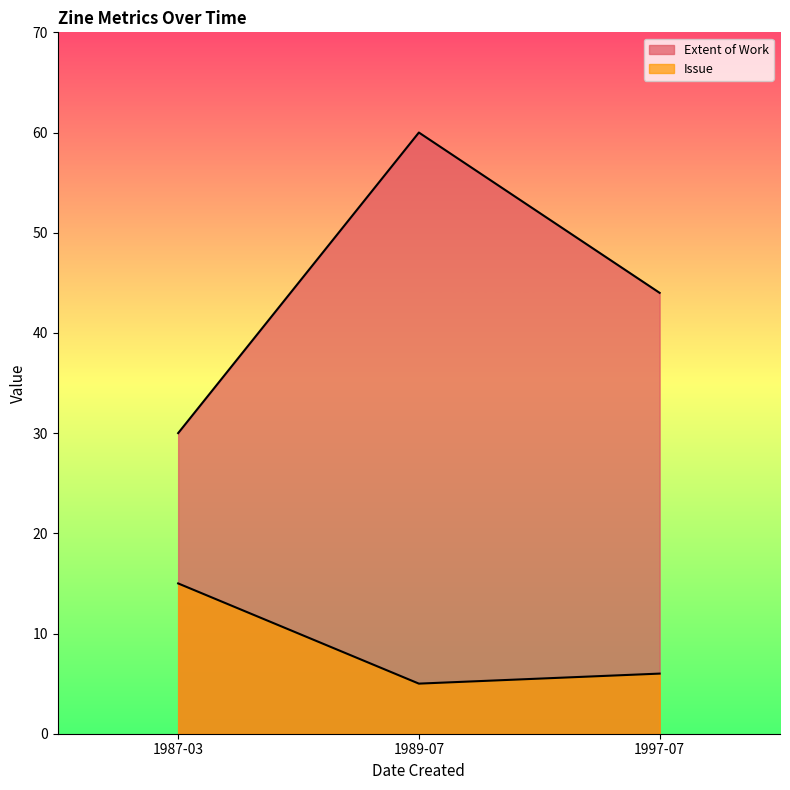

What is the label of the 1st point from the left?

1987-03